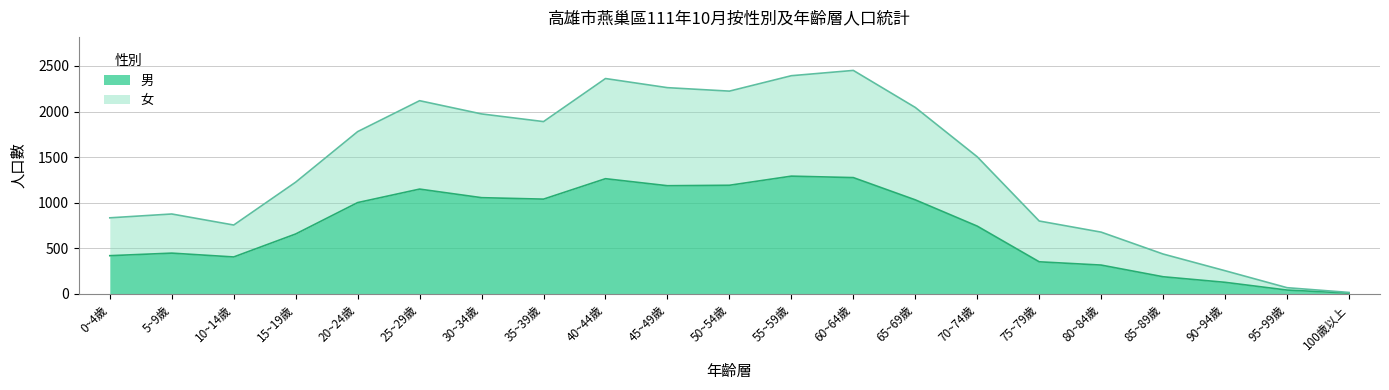

True or false: 女 and 男 intersect in this chart.

False